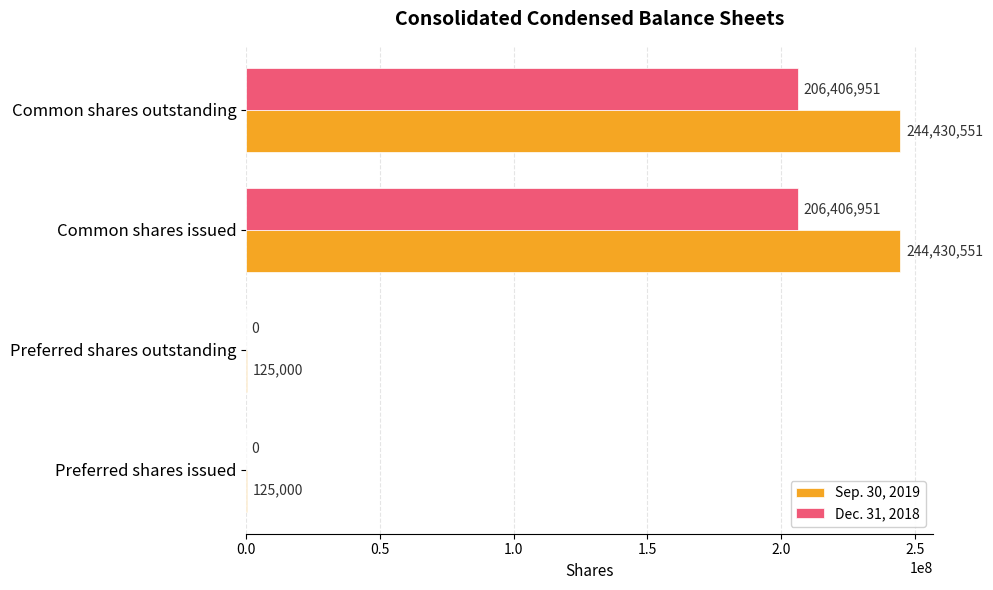

What is the sum of all Sep. 30, 2019 values?

489111102